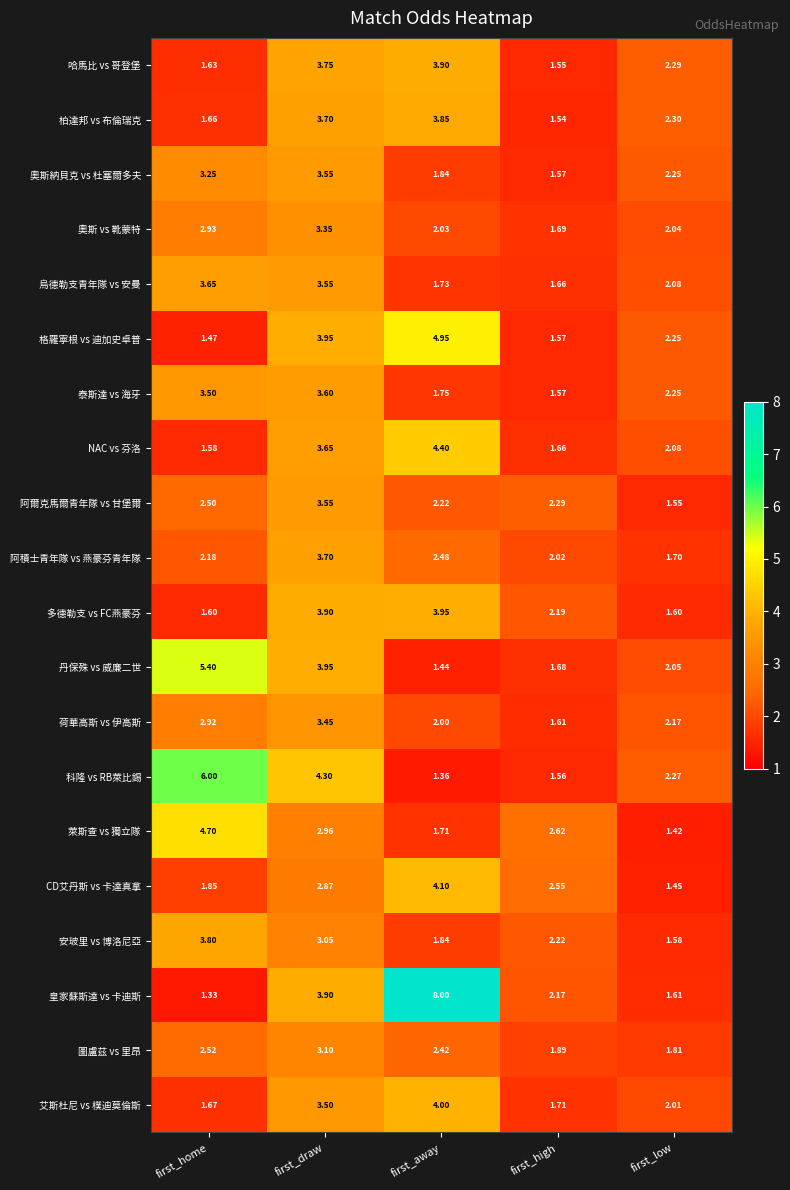

What is the difference between the highest and lowest values at first_away?

6.6